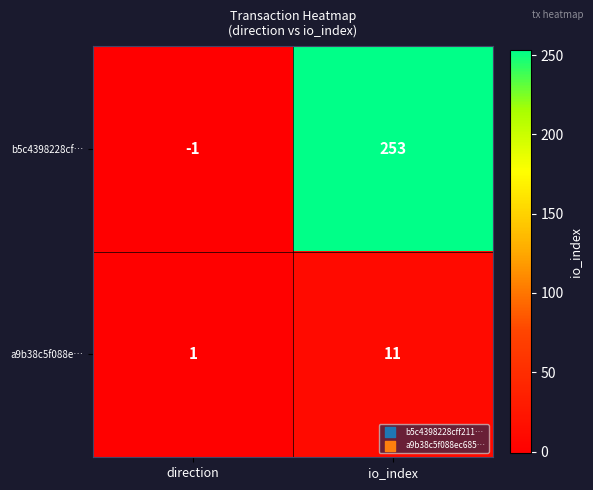

Read the b5c4398228cf… value at io_index, to the nearest 5.

255